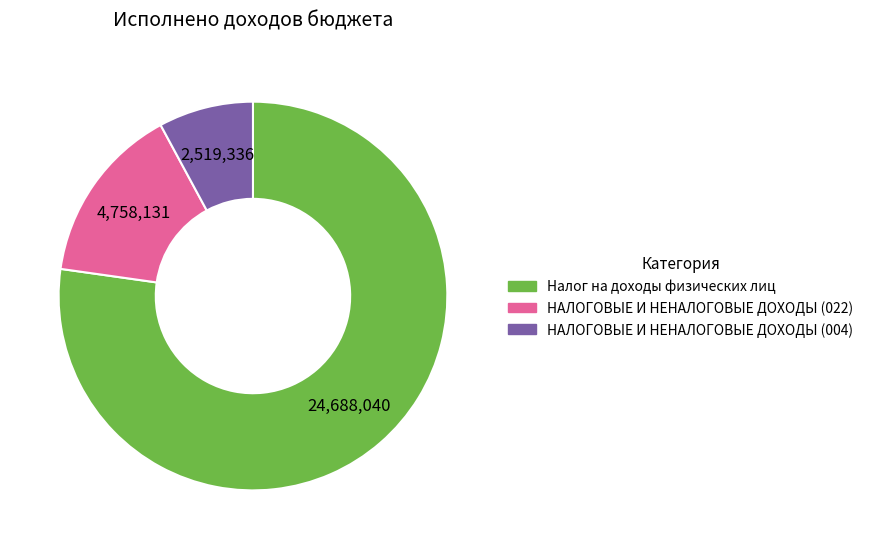

Rank the categories by value from lowest to highest.

НАЛОГОВЫЕ И НЕНАЛОГОВЫЕ ДОХОДЫ (004), НАЛОГОВЫЕ И НЕНАЛОГОВЫЕ ДОХОДЫ (022), Налог на доходы физических лиц